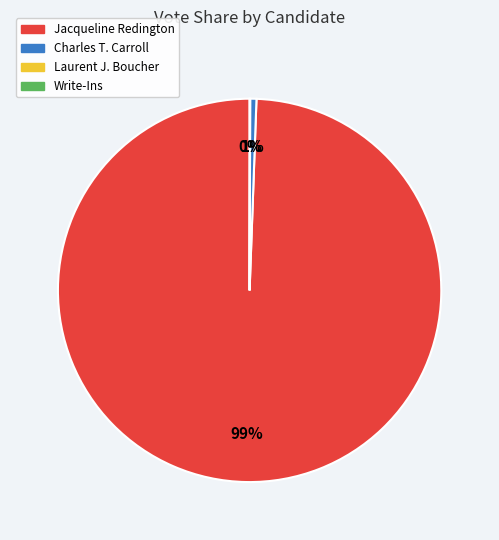

Is there any slice that represents more than half of the pie?

Yes